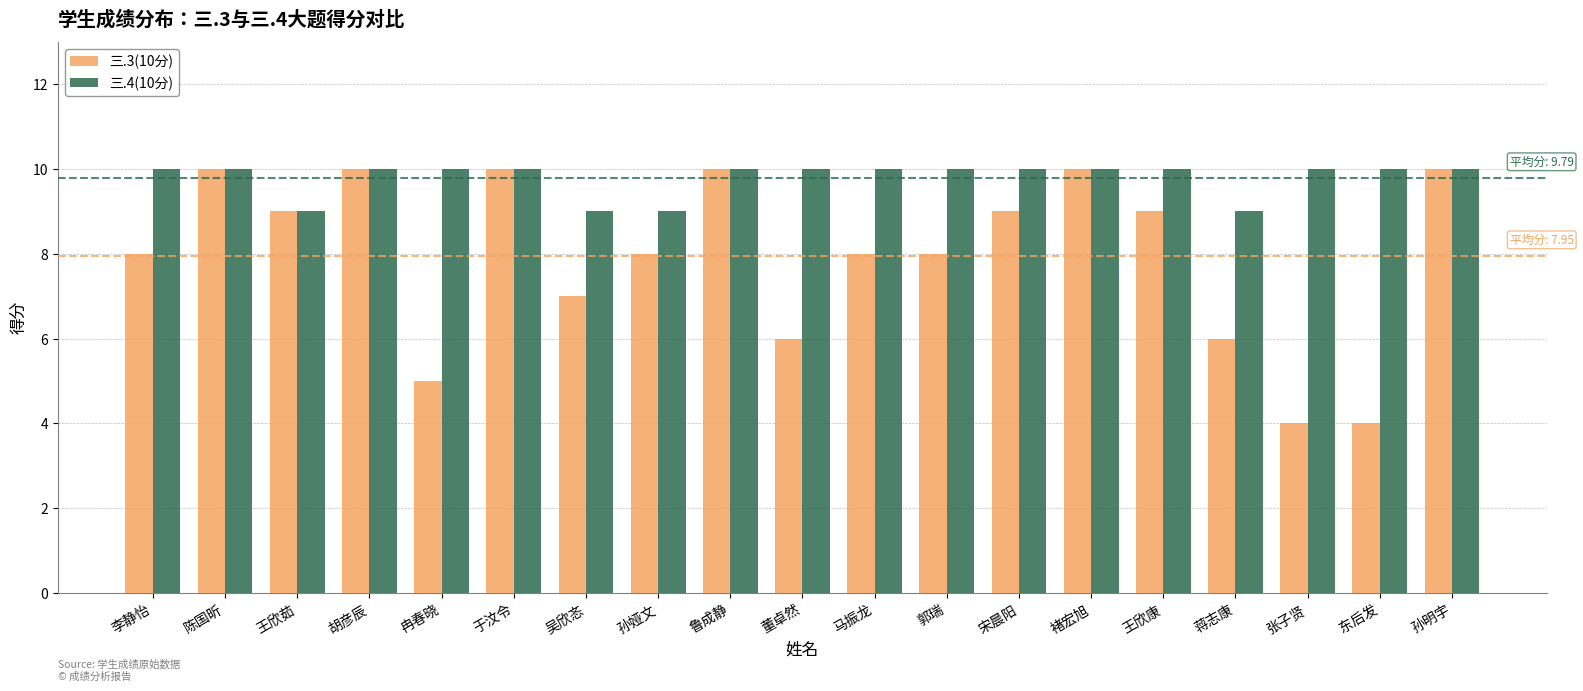

What is the minimum value shown in the chart?

4